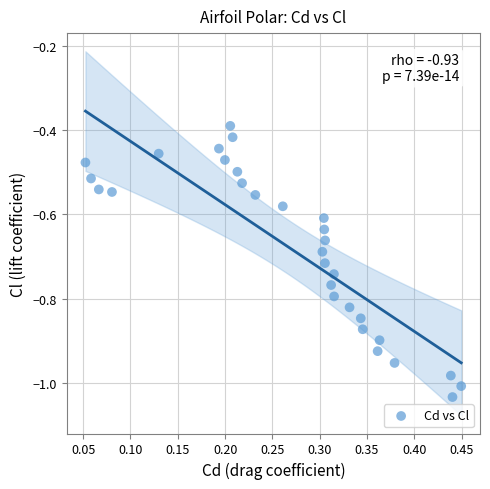

What is the range of Y values (max minus min)?

0.6